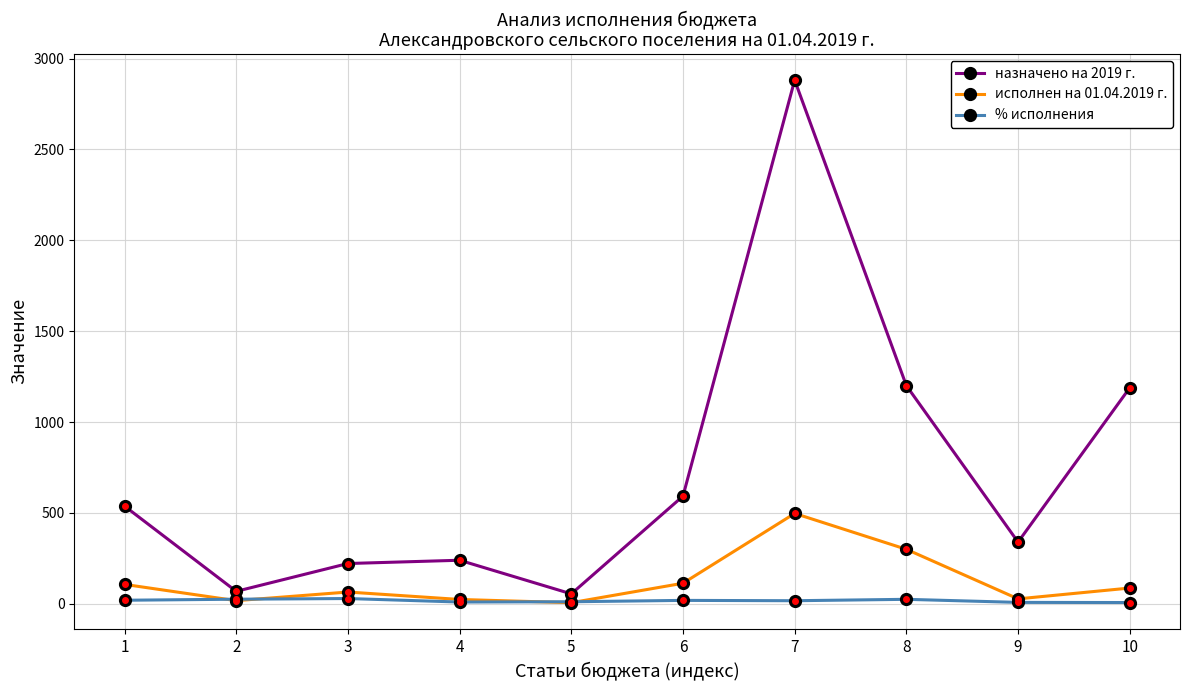

Which series has the largest range (max minus min)?

назначено на 2019 г.